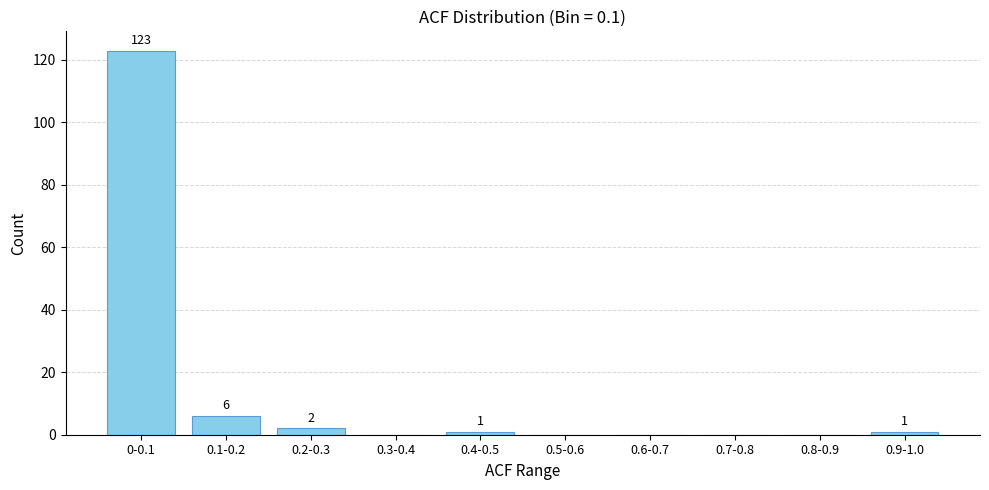

Reading right to left, what are all the values shown in this chart?

0.9-1.0=1	0.8-0.9=0	0.7-0.8=0	0.6-0.7=0	0.5-0.6=0	0.4-0.5=1	0.3-0.4=0	0.2-0.3=2	0.1-0.2=6	0-0.1=123